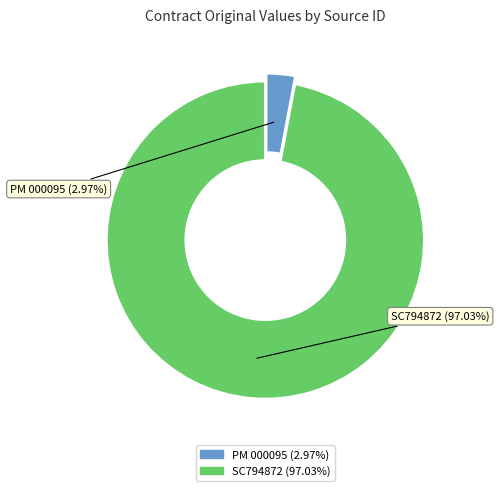

The SC794872 slice represents 85% of the pie. True or false?

False